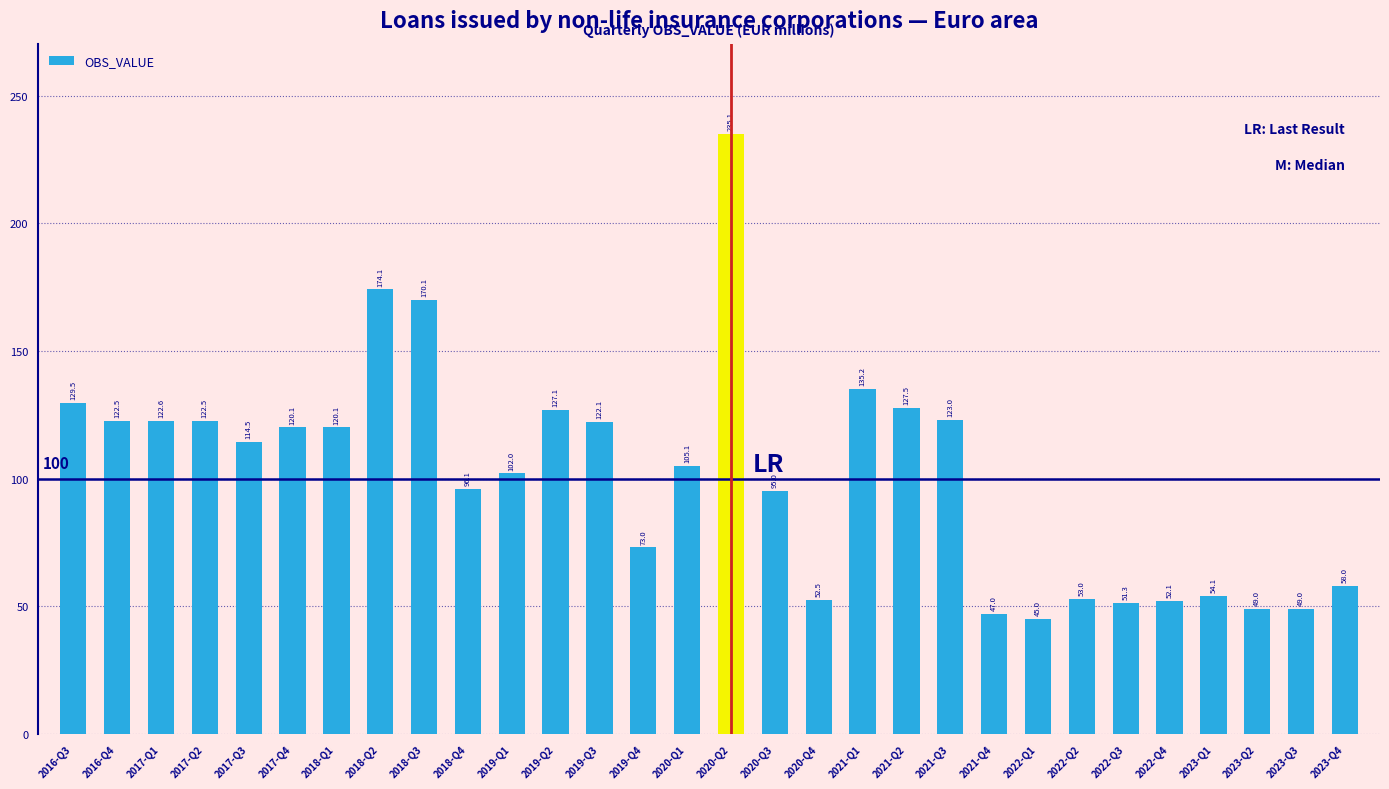

At which label is the value closest to 140?

2021-Q1